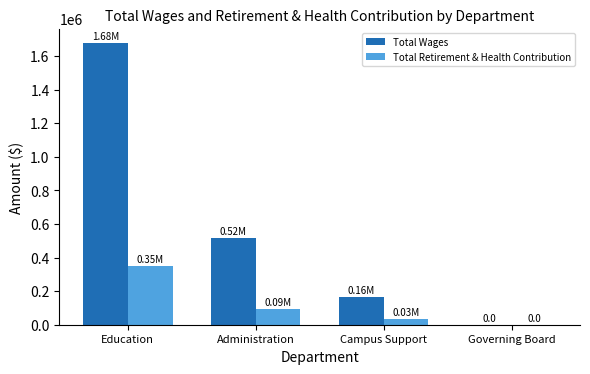

Is the value of Total Wages at Governing Board greater than the value of Total Retirement & Health Contribution at Education?

No